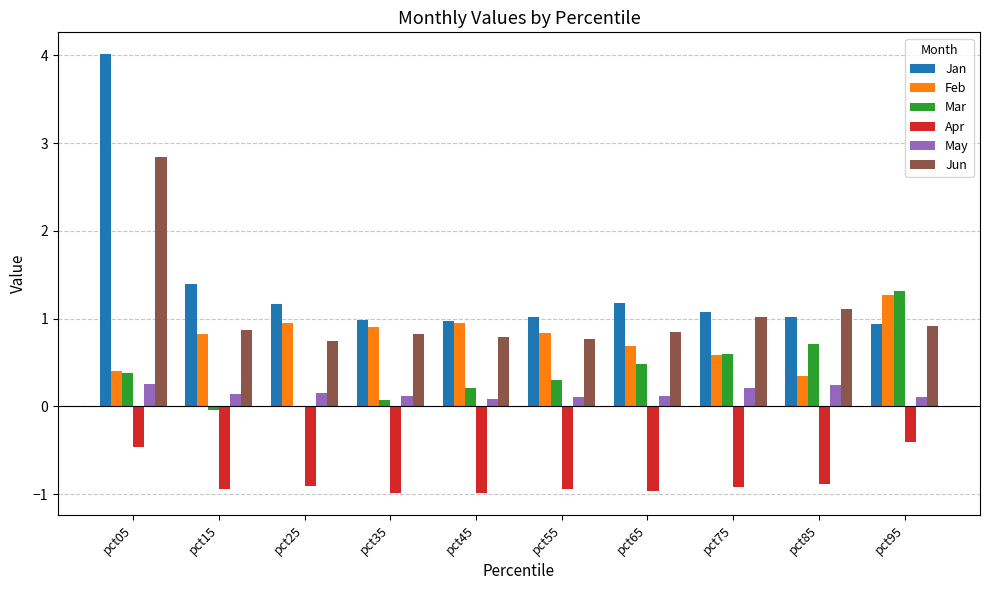

What is the average value of the Jun series?

1.1